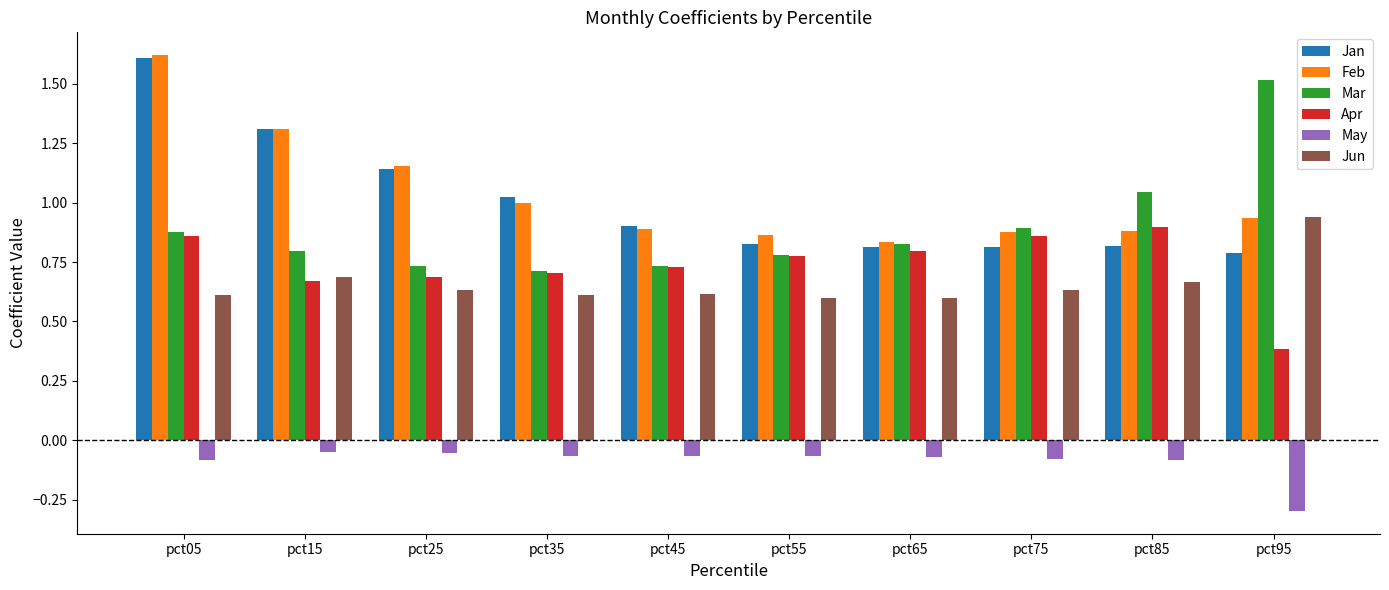

Does the chart contain any negative values?

Yes